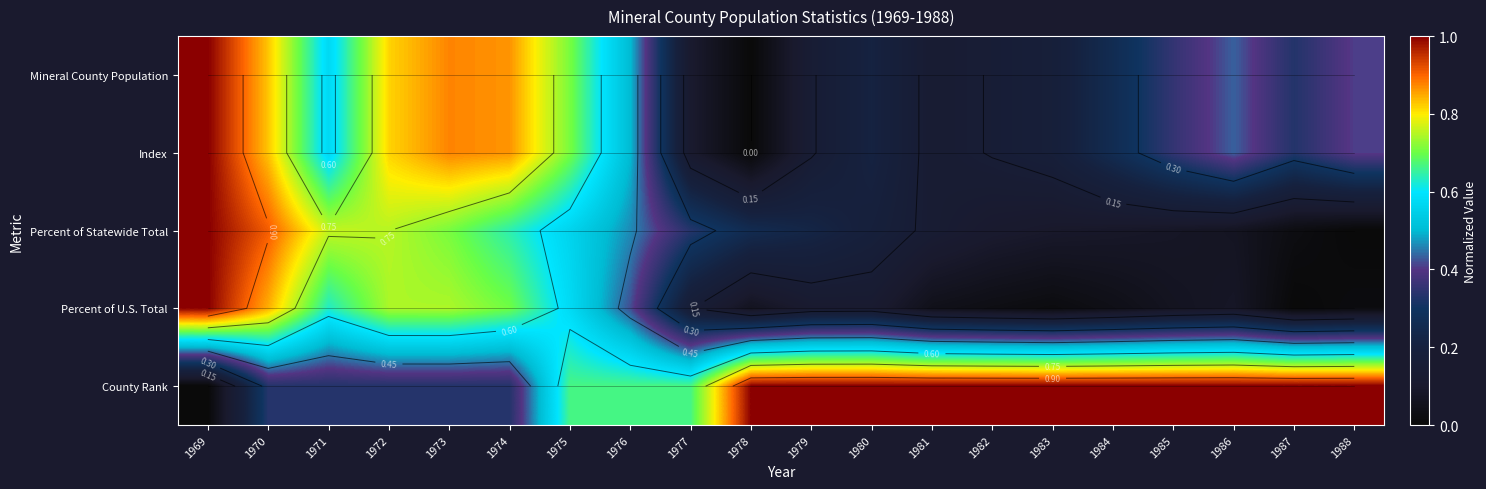

What is the spread (max minus min) of values at 1976?

0.2